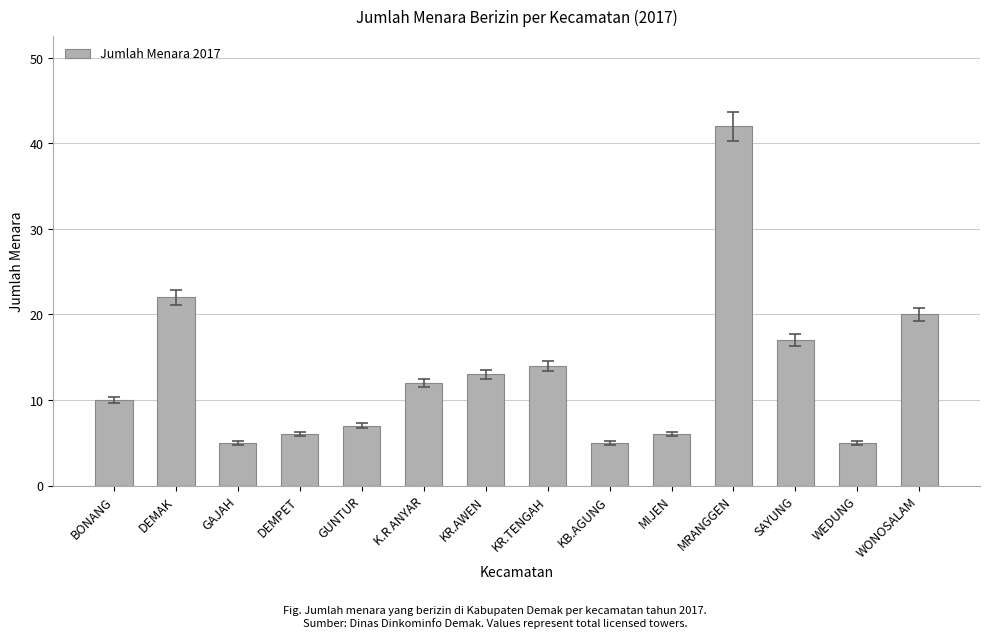

What is the label of the 4th bar from the left?

DEMPET